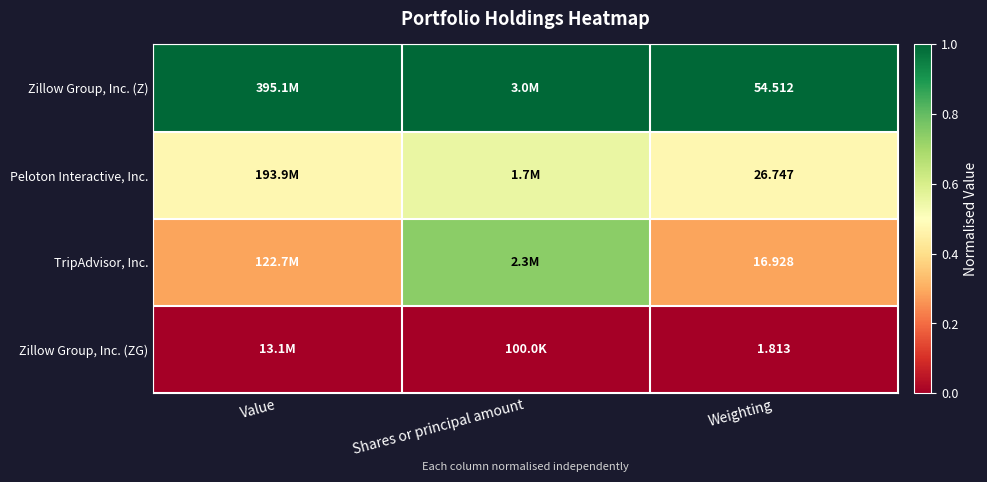

At which category is the sum across all series the highest?

Shares or principal amount